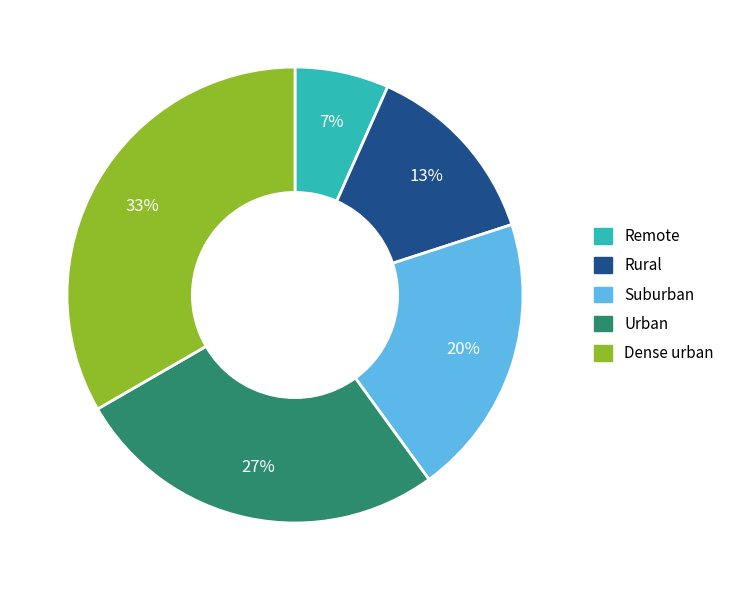

How many segments does this pie chart have?

5